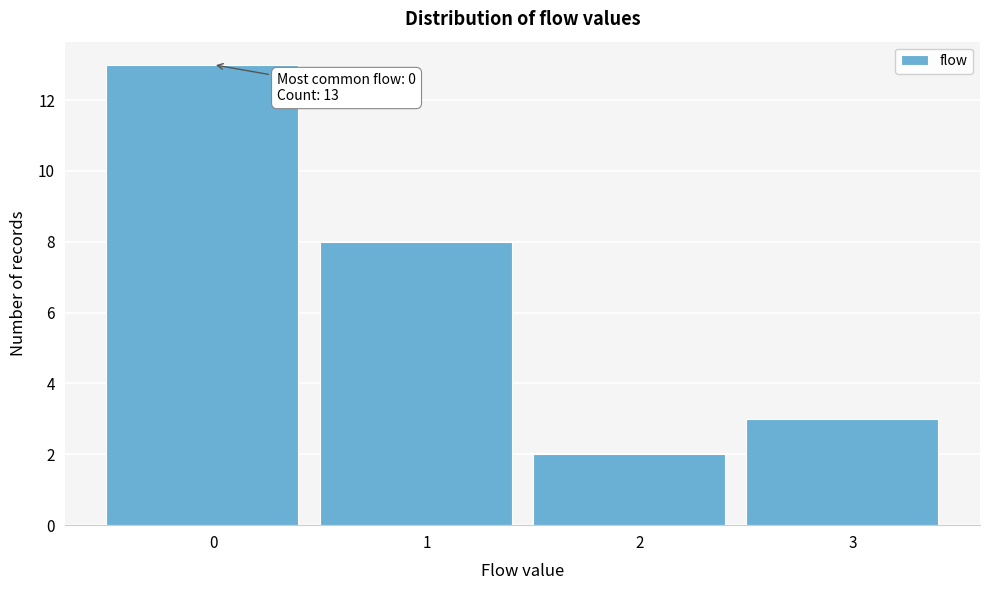

Reading left to right, extract all data points from this chart.

13	8	2	3